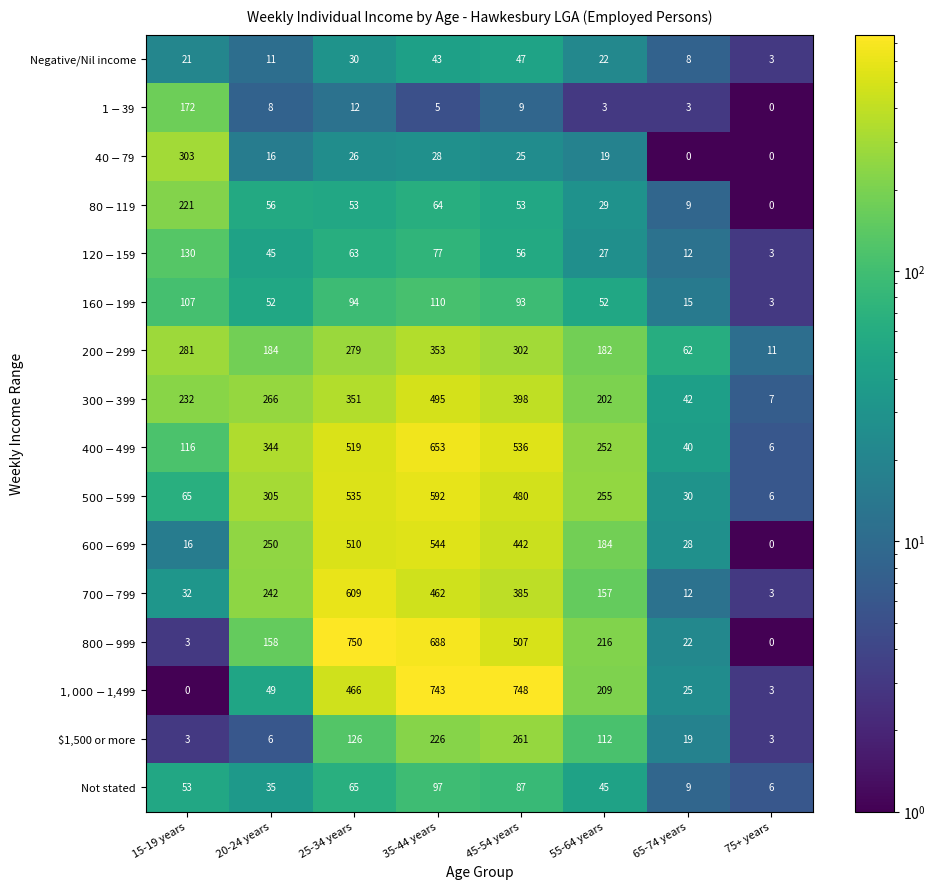

What is the sum of all Not stated values?

397